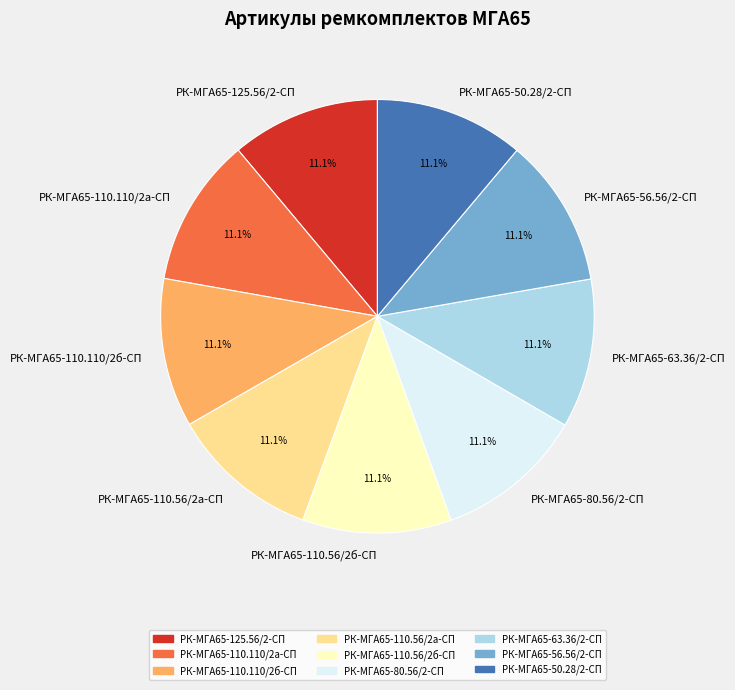

Is РК-МГА65-110.56/2б-СП the majority of the pie?

No